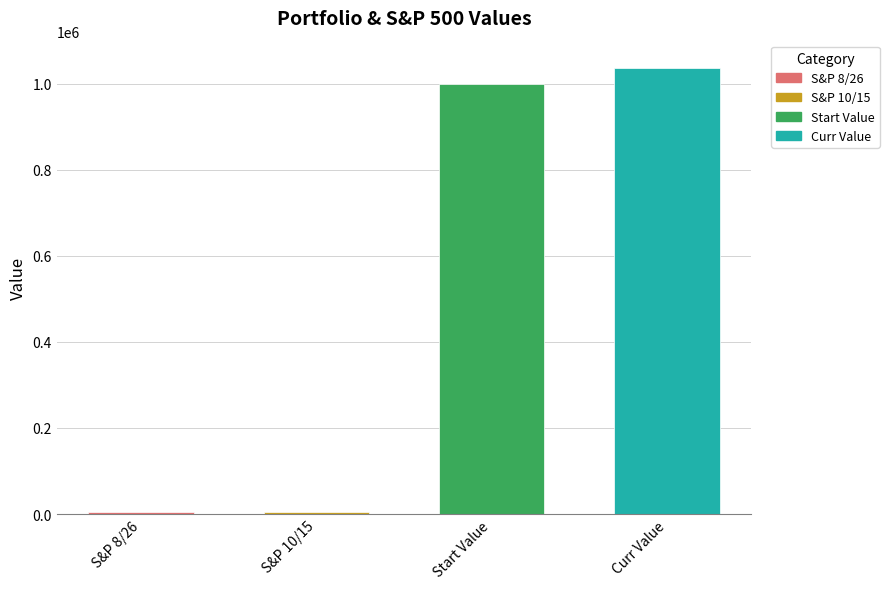

True or false: the data shows 1000000.0 at Start Value.

True